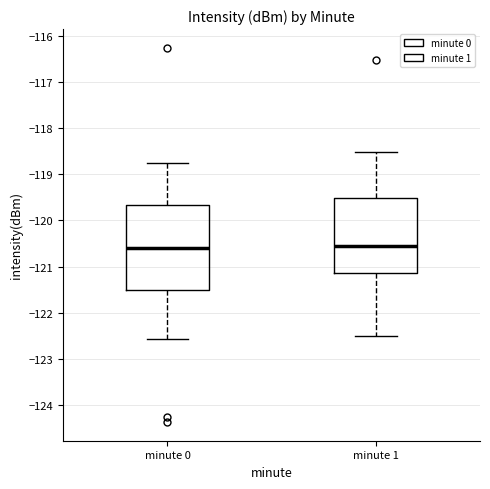

Reading left to right, read every box against the y-axis: the position of its median line, the range the box covers, and the ends of its whiskers. The values are not printed on the chart, so give them approximately, as read against the axis.

minute 0: median -120.6, box -121.5 to -119.7, whiskers -122.6 to -118.8
minute 1: median -120.6, box -121.1 to -119.5, whiskers -122.5 to -118.5